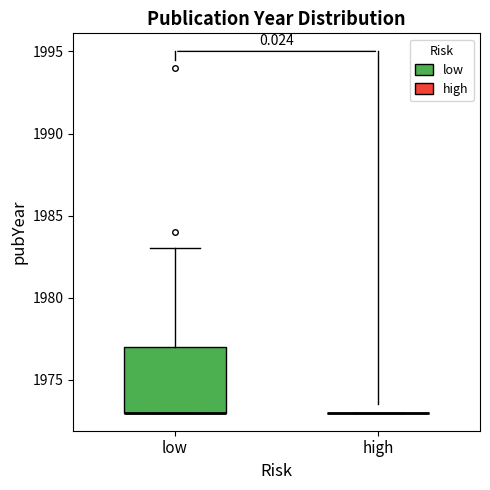

Reading left to right, read every box against the y-axis: the position of its median line, the range the box covers, and the ends of its whiskers. The values are not printed on the chart, so give them approximately, as read against the axis.

low: median 1973 (drawn on the box's lower edge), box 1973 to 1977, whiskers 1973 to 1983
high: box collapsed to a line at 1973, whiskers 1973 to 1973